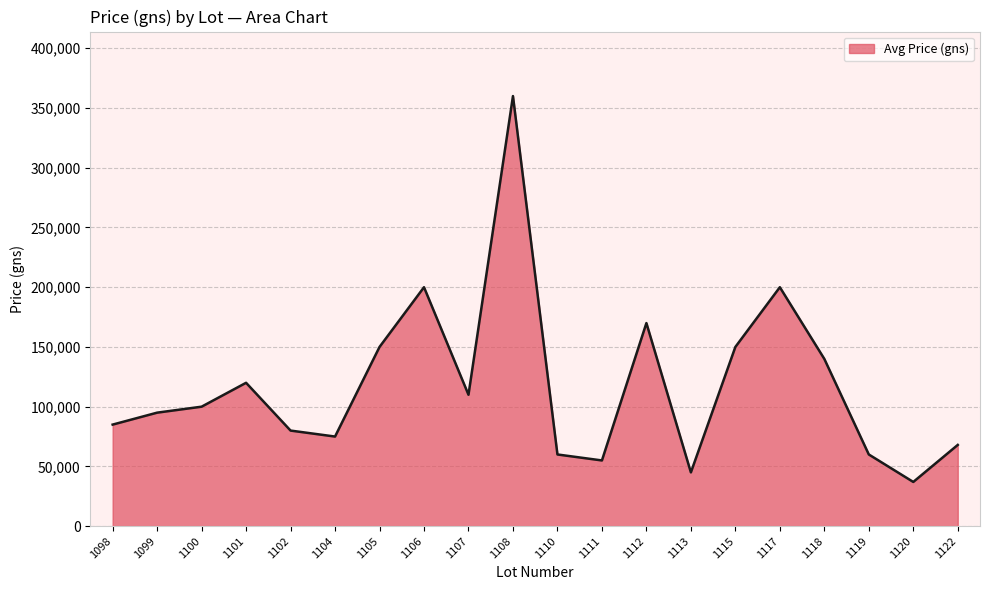

What is the difference between the values at 1118 and 1120?

103000